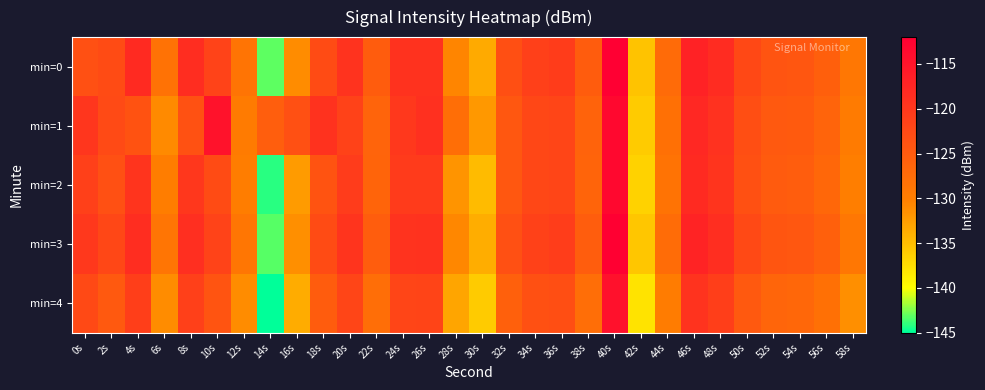

Which category has the lowest value across all series?

14s